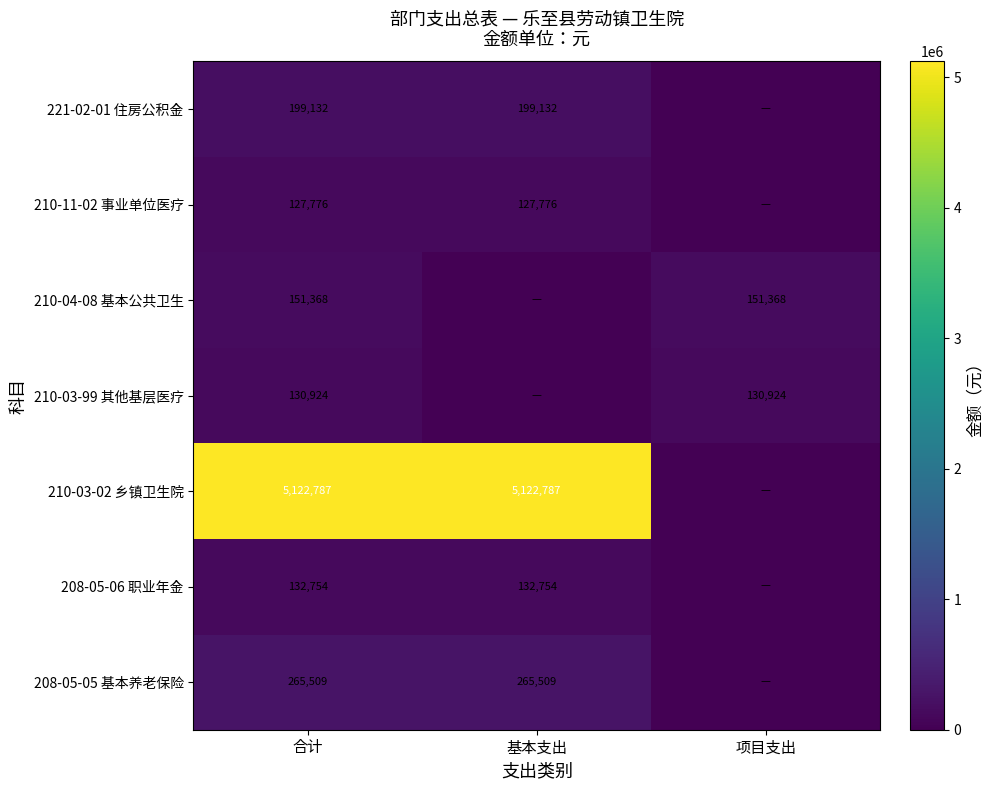

Is it true that 208-05-05 基本养老保险 equals 265509 at 合计?

True